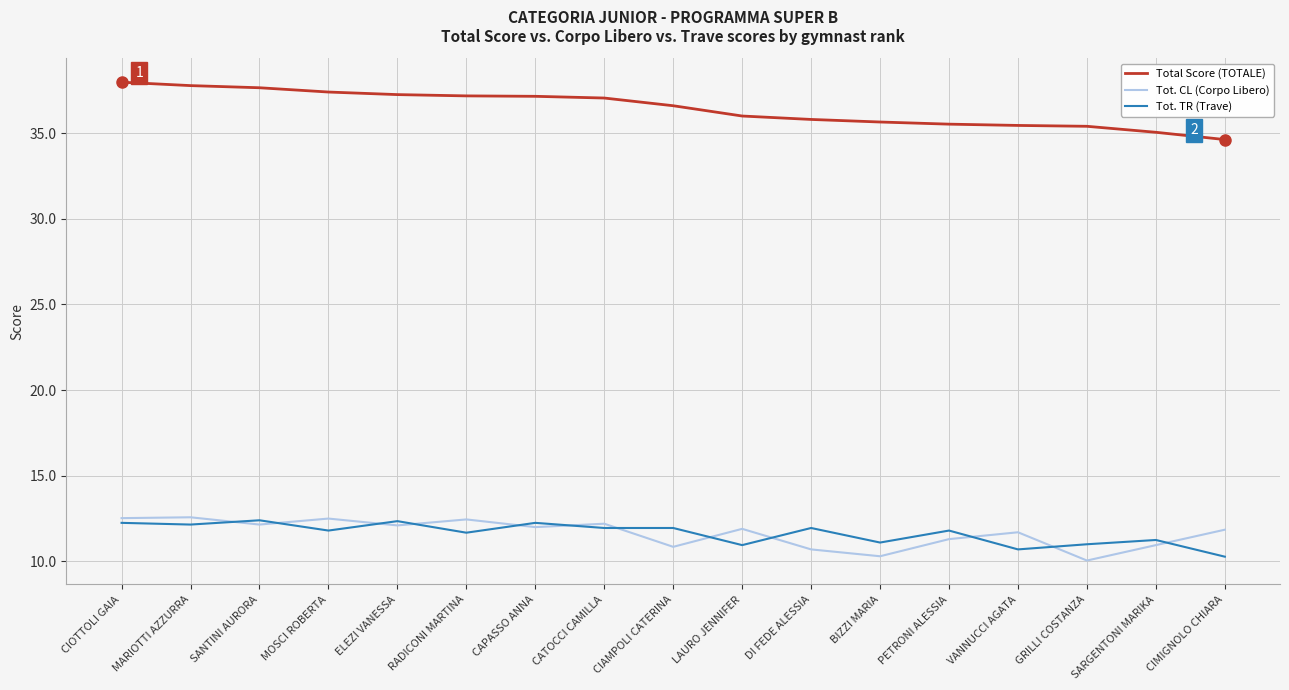

What is the lowest value of the Tot. TR (Trave) series?

10.3